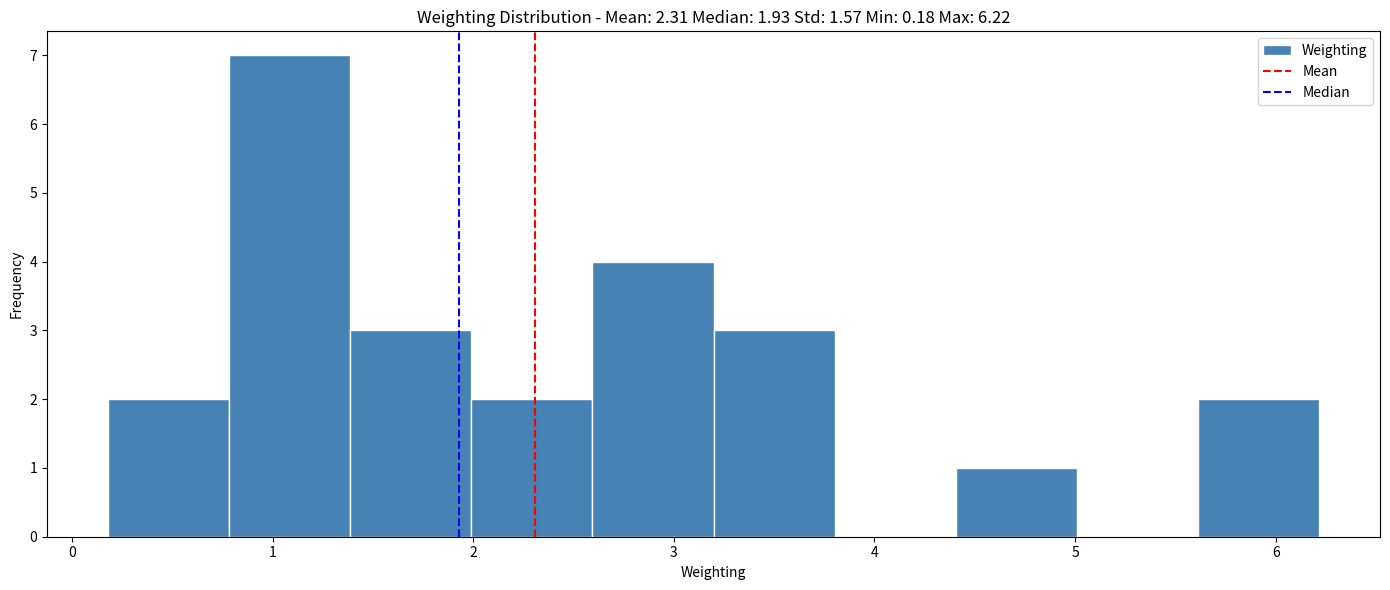

Reading left to right, transcribe this chart: for each bar, give the range it covers on the x-axis and its height. Neither the bar edges nor the heights are printed on the chart, so give them approximately, as read against the axes.

0.2 to 0.8: 2
0.8 to 1.4: 7
1.4 to 2.0: 3
2.0 to 2.6: 2
2.6 to 3.2: 4
3.2 to 3.8: 3
3.8 to 4.4: 0
4.4 to 5.0: 1
5.0 to 5.6: 0
5.6 to 6.2: 2